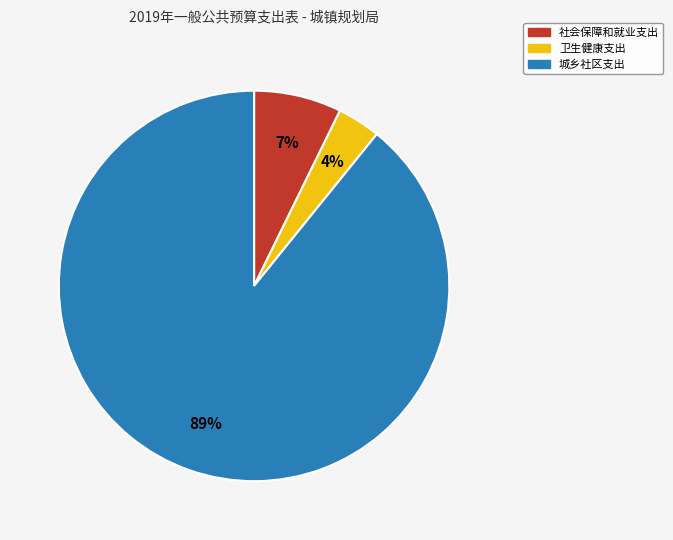

Which slice is the smallest?

卫生健康支出